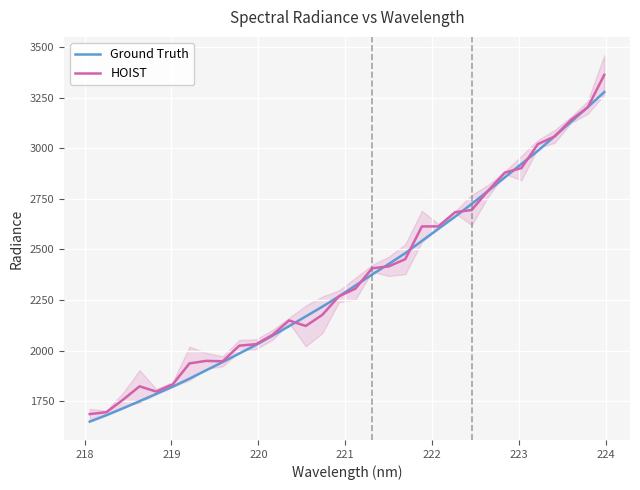

Is this an area chart (filled region under the line)?

No